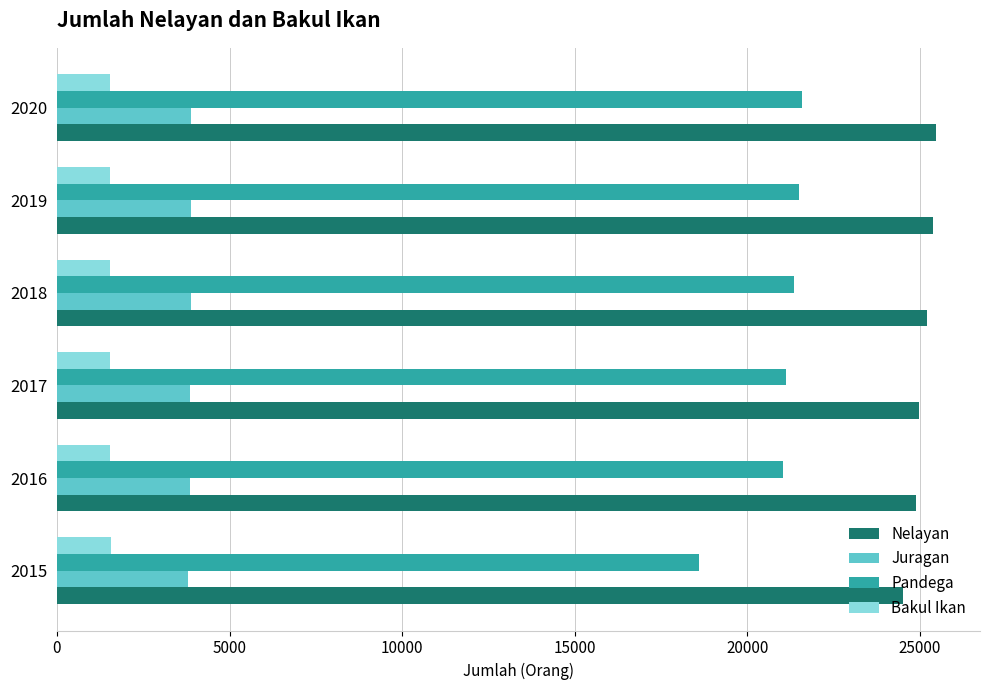

True or false: Nelayan has a value of 25463 at 2020.

True